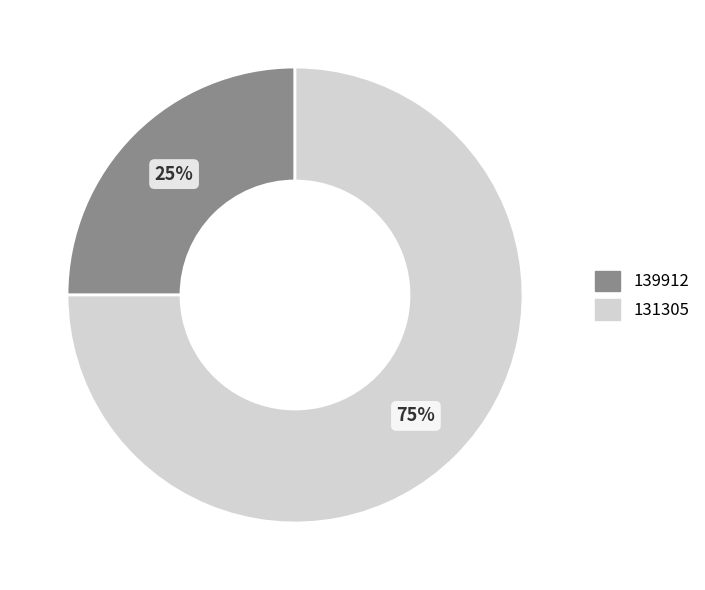

How many segments does this pie chart have?

2